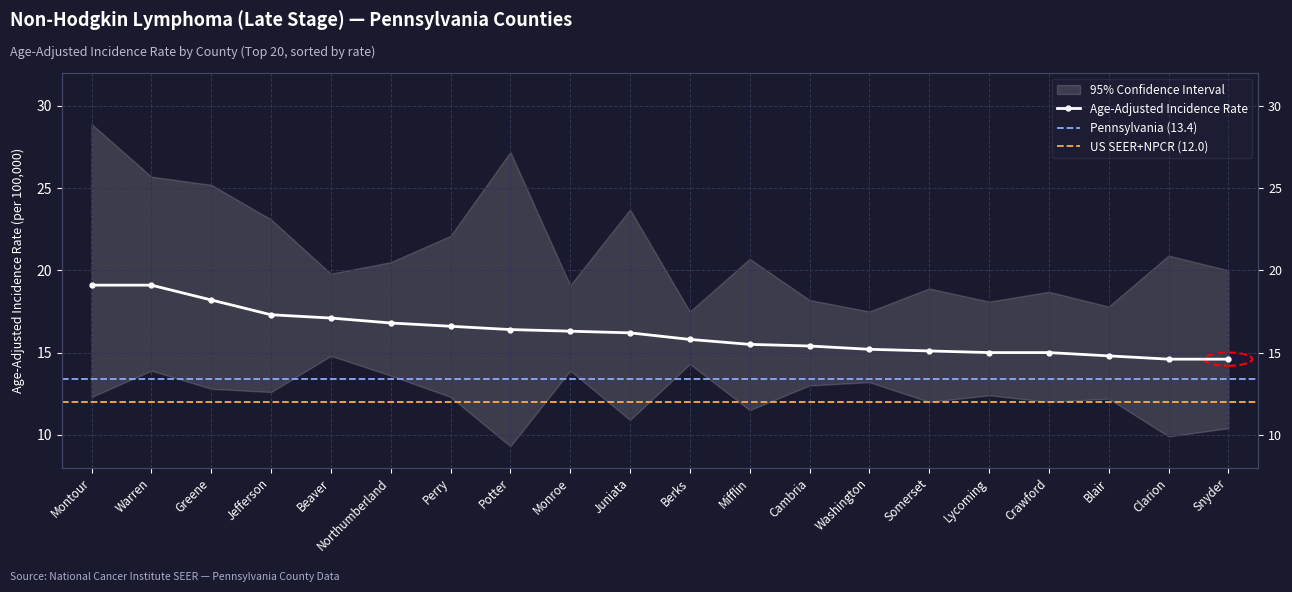

How many data points does each series have?

20